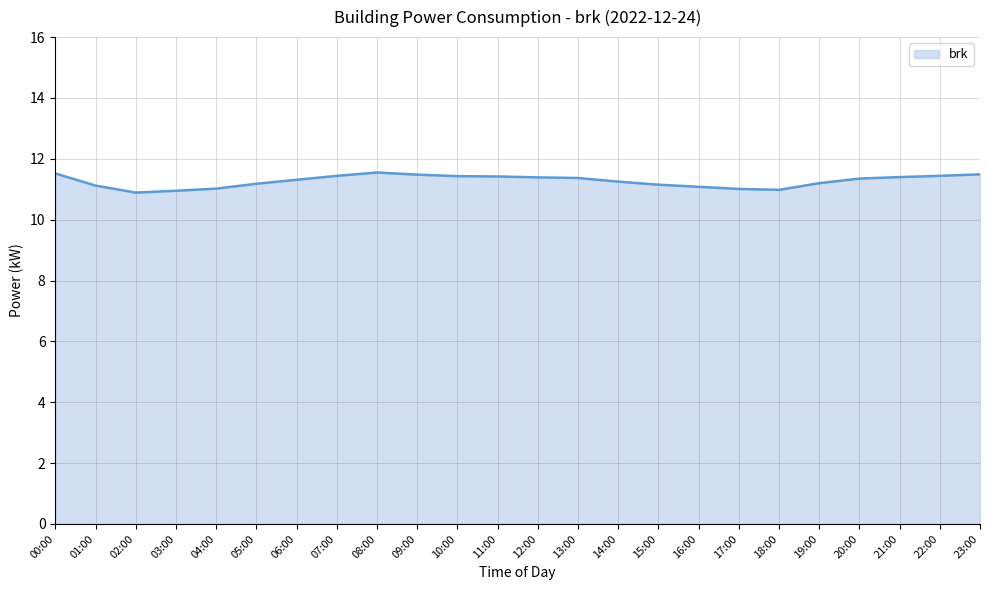

What is the difference between the maximum and minimum values?

0.7